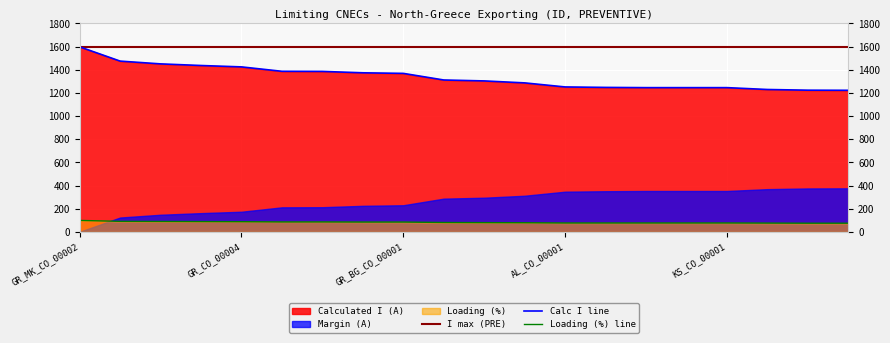

True or false: Loading (%) line and I max (PRE) intersect in this chart.

False